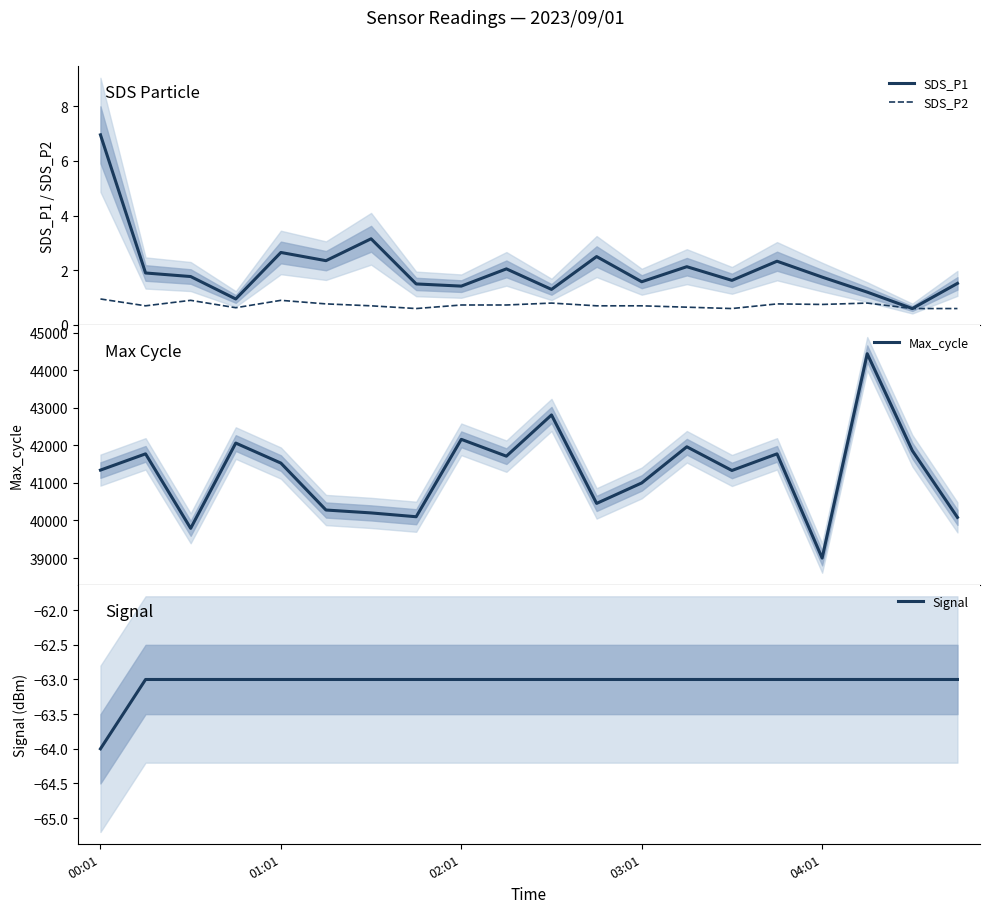

The Signal series shows -104 at 01:01. True or false?

False